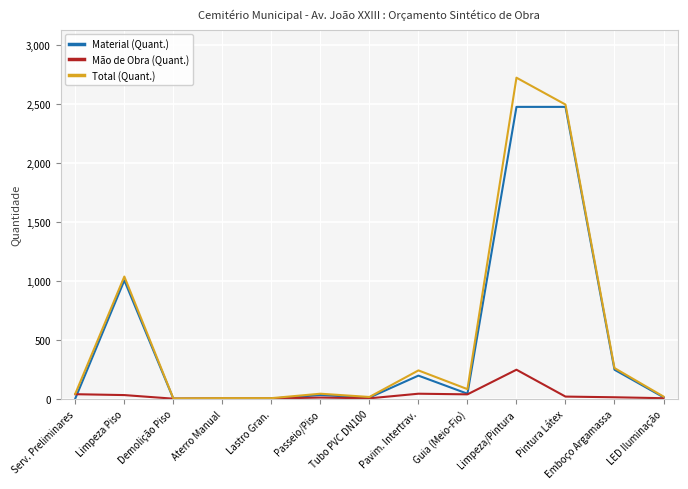

At which label does Total (Quant.) first exceed 44?

Limpeza Piso